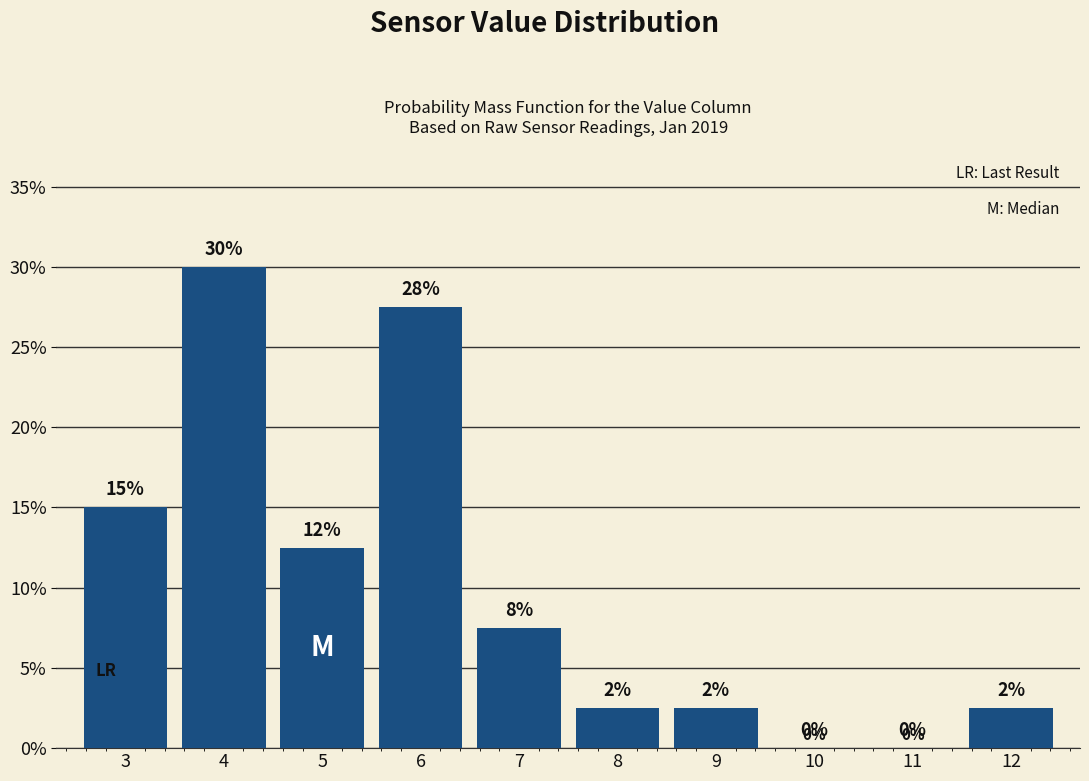

What is the greatest value displayed?

30.0